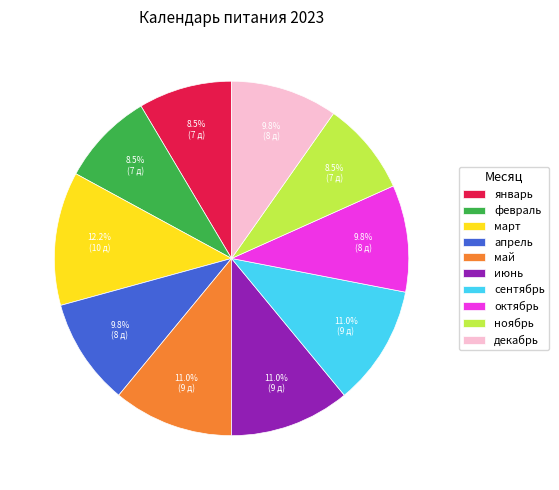

How much of the chart is everything except апрель?

90.2%